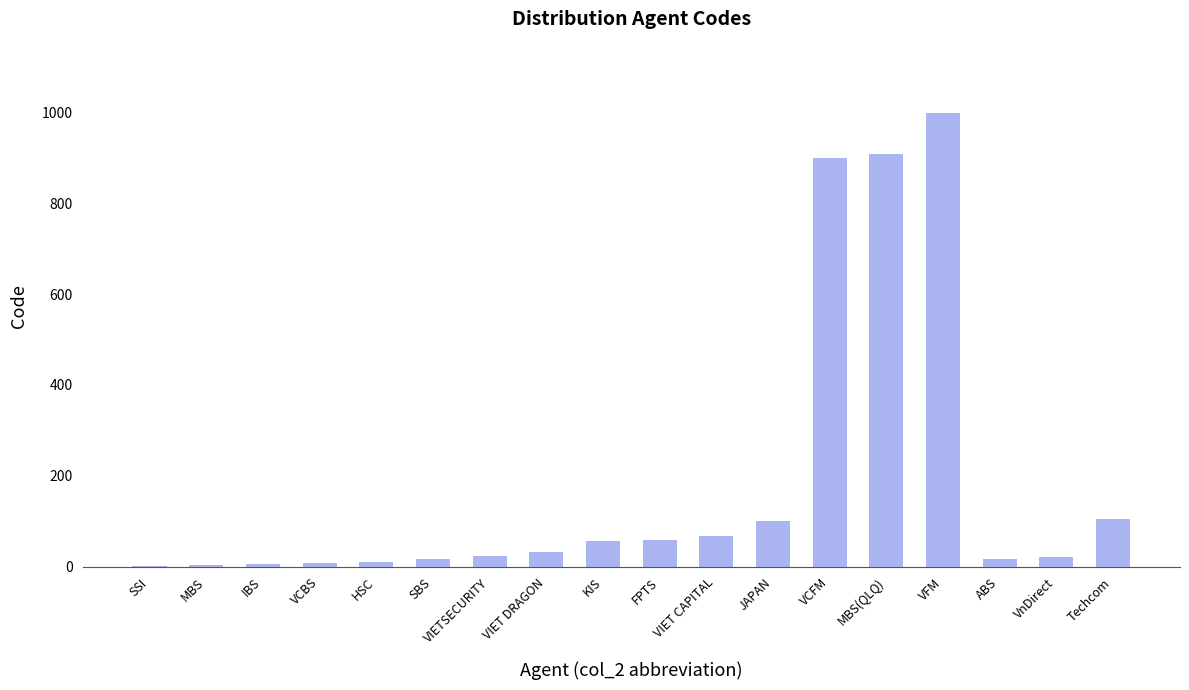

Between VnDirect and FPTS, which is larger?

FPTS